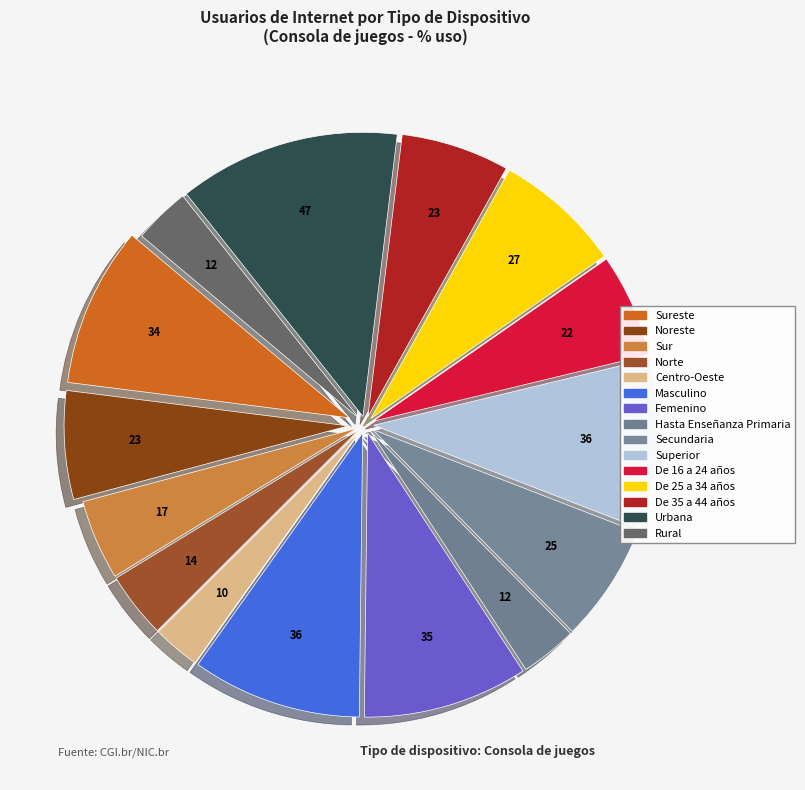

Rank the categories by value from highest to lowest.

Urbana, Masculino, Superior, Femenino, Sureste, De 25 a 34 años, Secundaria, Noreste, De 35 a 44 años, De 16 a 24 años, Sur, Norte, Hasta Enseñanza Primaria, Rural, Centro-Oeste